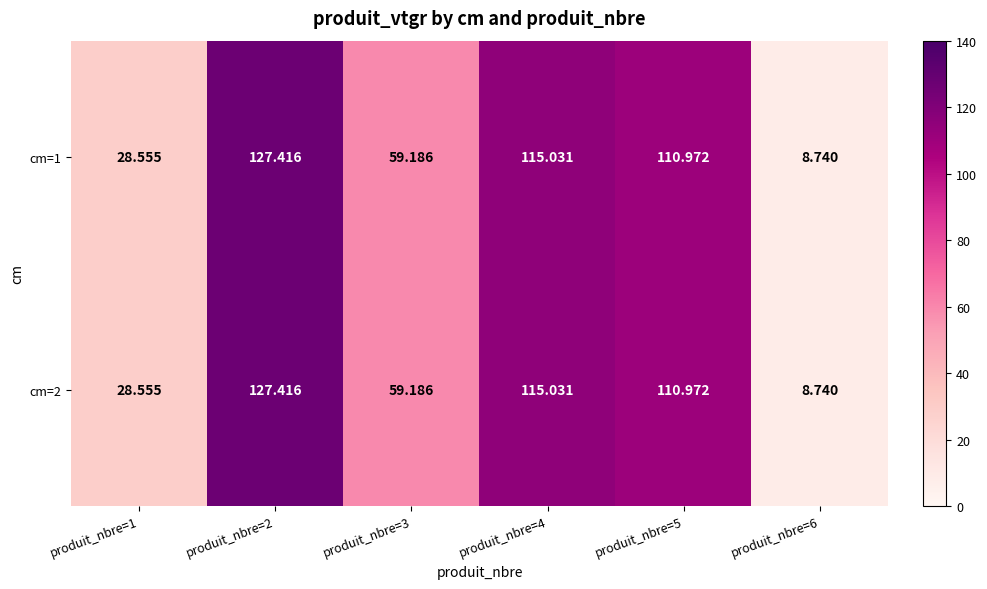

How many values in the cm=1 series exceed 110?

3